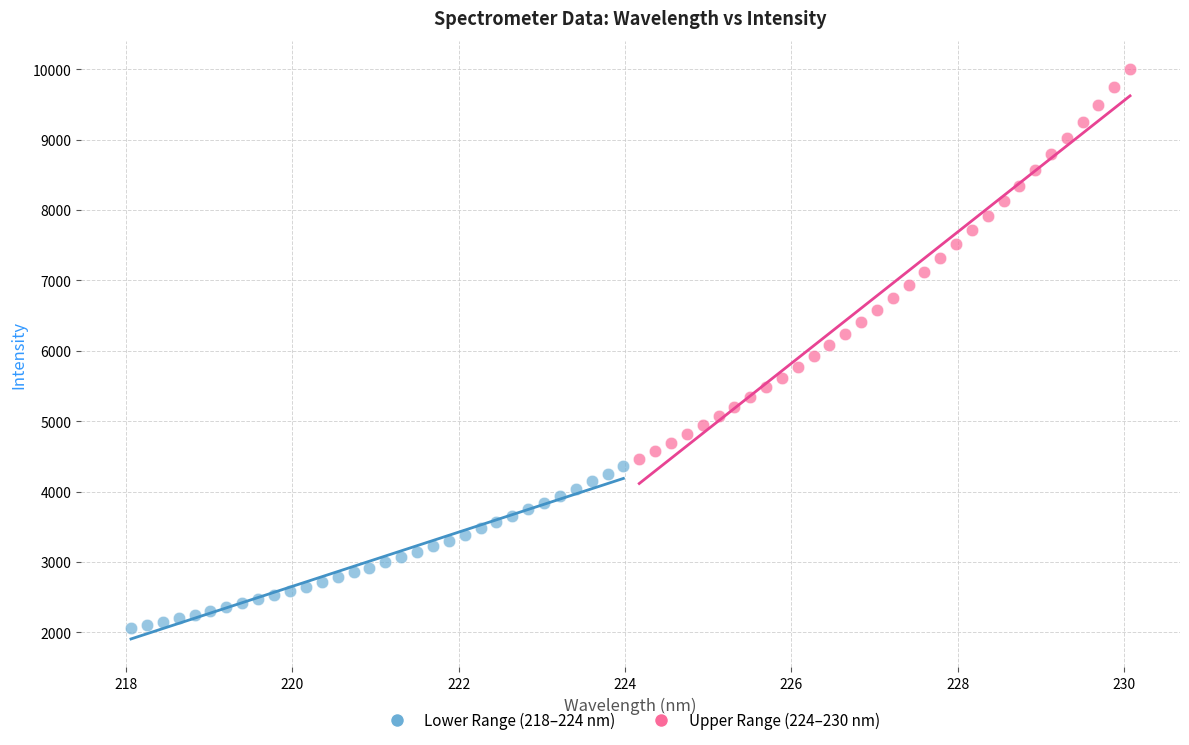

Which series contains the highest Y value?

Upper Range (224–230 nm)